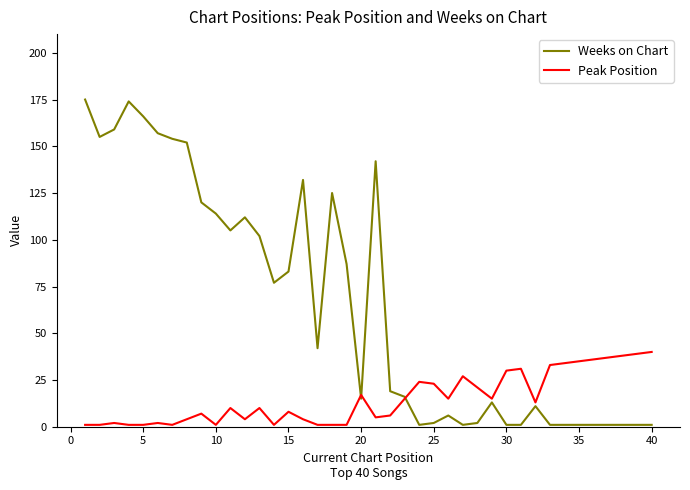

What is the greatest value displayed?

175